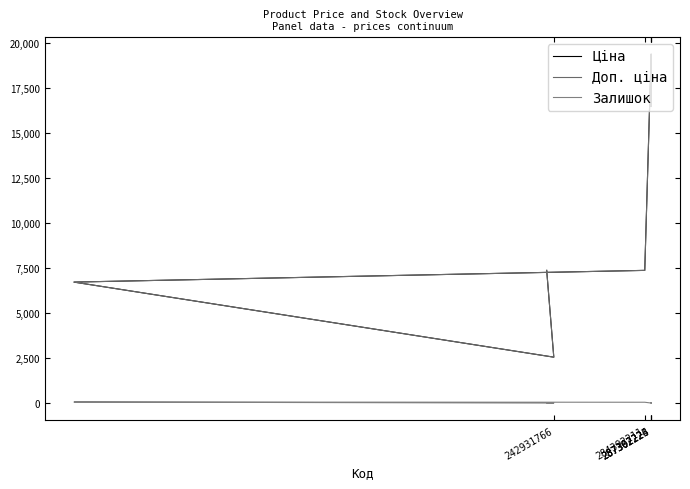

The Доп. ціна series shows 4507.9 at 5. True or false?

False